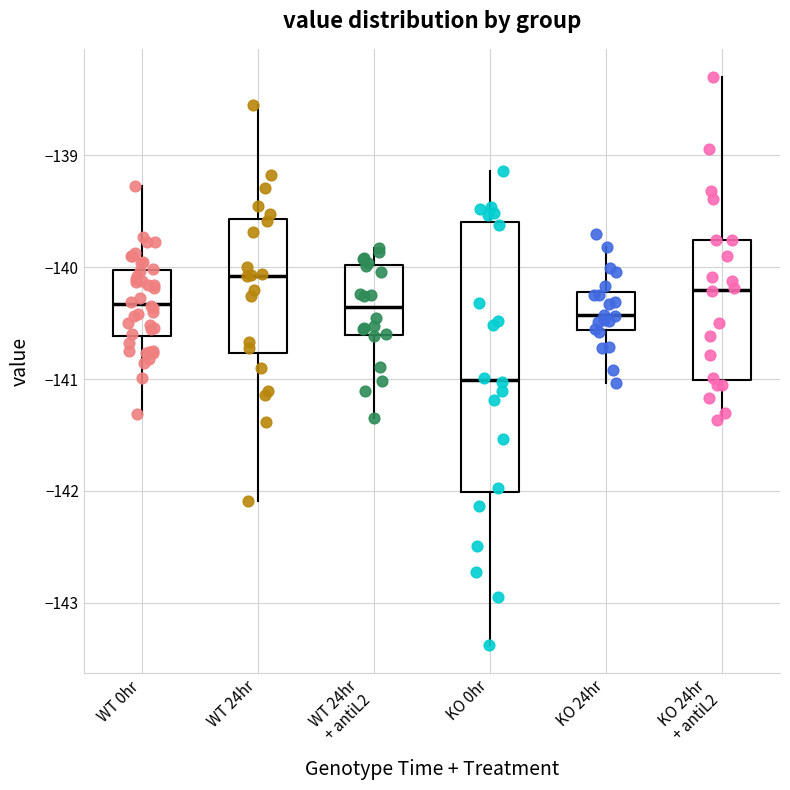

Where does the lower whisker of the box for WT 0hr end on the y-axis? The values are not printed on the chart, so give them approximately, as read against the axis.

-141.3